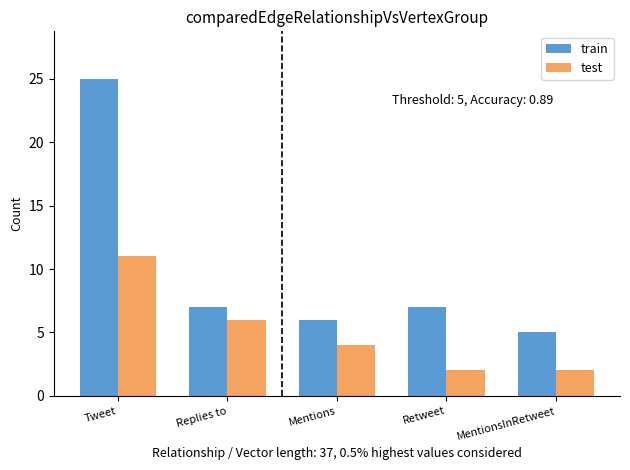

What value does the train series have at Retweet, to the nearest 10?

10